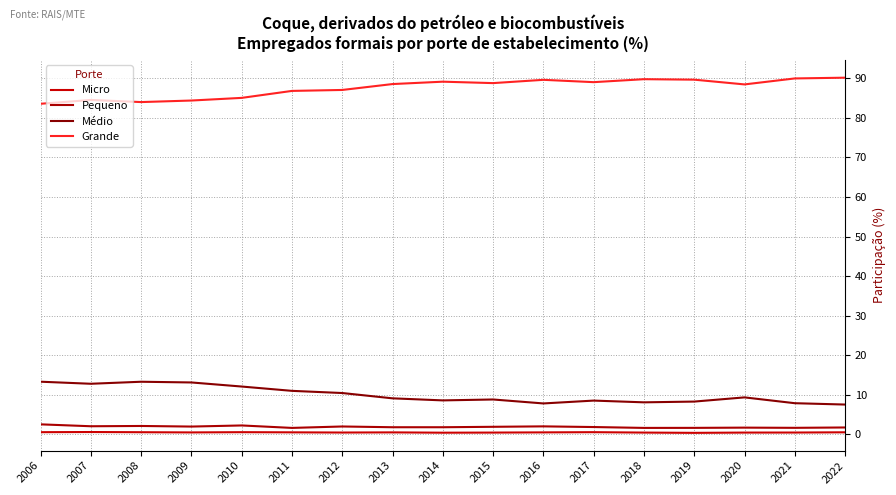

In Grande, how many points are higher than both neighbors (excluding endpoints)?

4